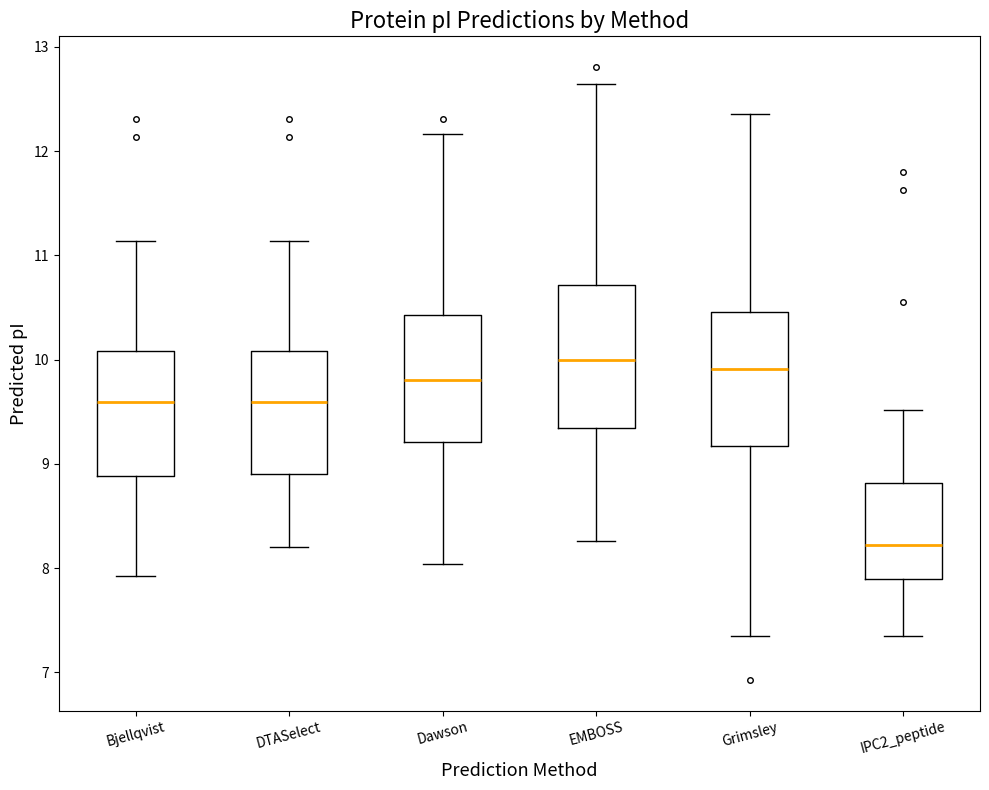

Reading left to right, read every box against the y-axis: the position of its median line, the range the box covers, and the ends of its whiskers. The values are not printed on the chart, so give them approximately, as read against the axis.

Bjellqvist: median 9.6, box 8.9 to 10.1, whiskers 7.9 to 11.1
DTASelect: median 9.6, box 8.9 to 10.1, whiskers 8.2 to 11.1
Dawson: median 9.8, box 9.2 to 10.4, whiskers 8.0 to 12.2
EMBOSS: median 10.0, box 9.3 to 10.7, whiskers 8.3 to 12.6
Grimsley: median 9.9, box 9.2 to 10.5, whiskers 7.4 to 12.4
IPC2_peptide: median 8.2, box 7.9 to 8.8, whiskers 7.4 to 9.5